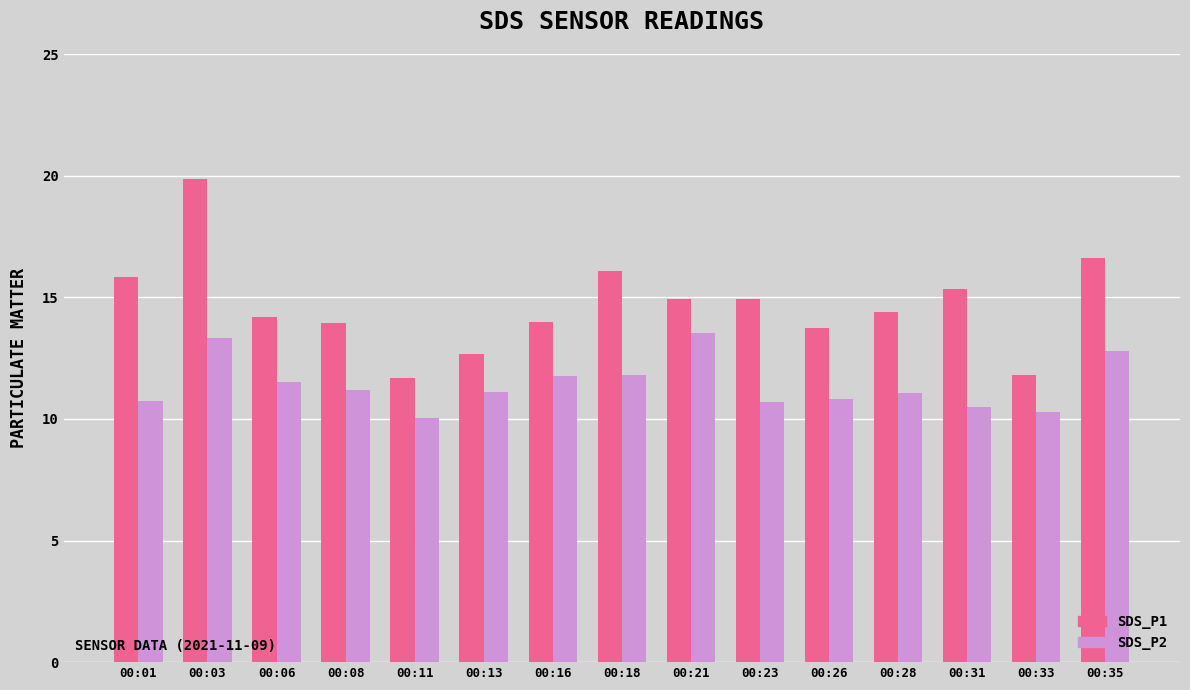

Rank the series by their maximum value, from lowest to highest.

SDS_P2, SDS_P1